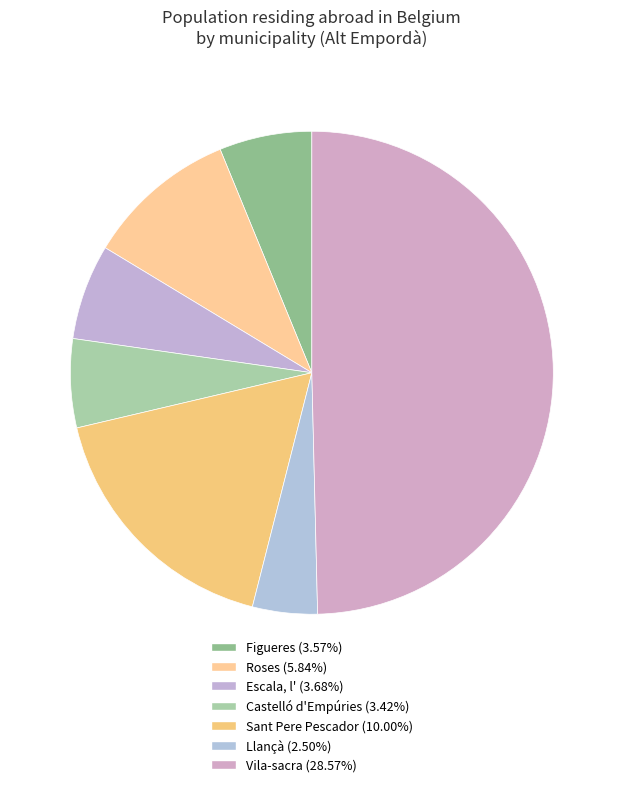

How many segments does this pie chart have?

7